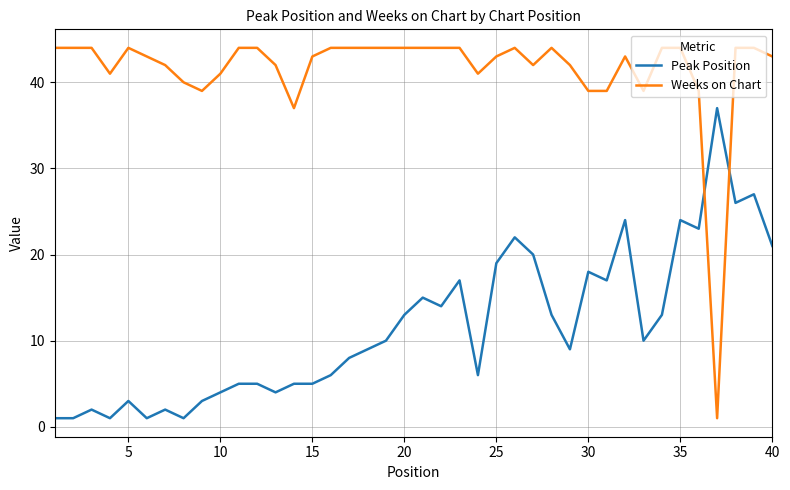

Rank the series by their average value, from lowest to highest.

Peak Position, Weeks on Chart